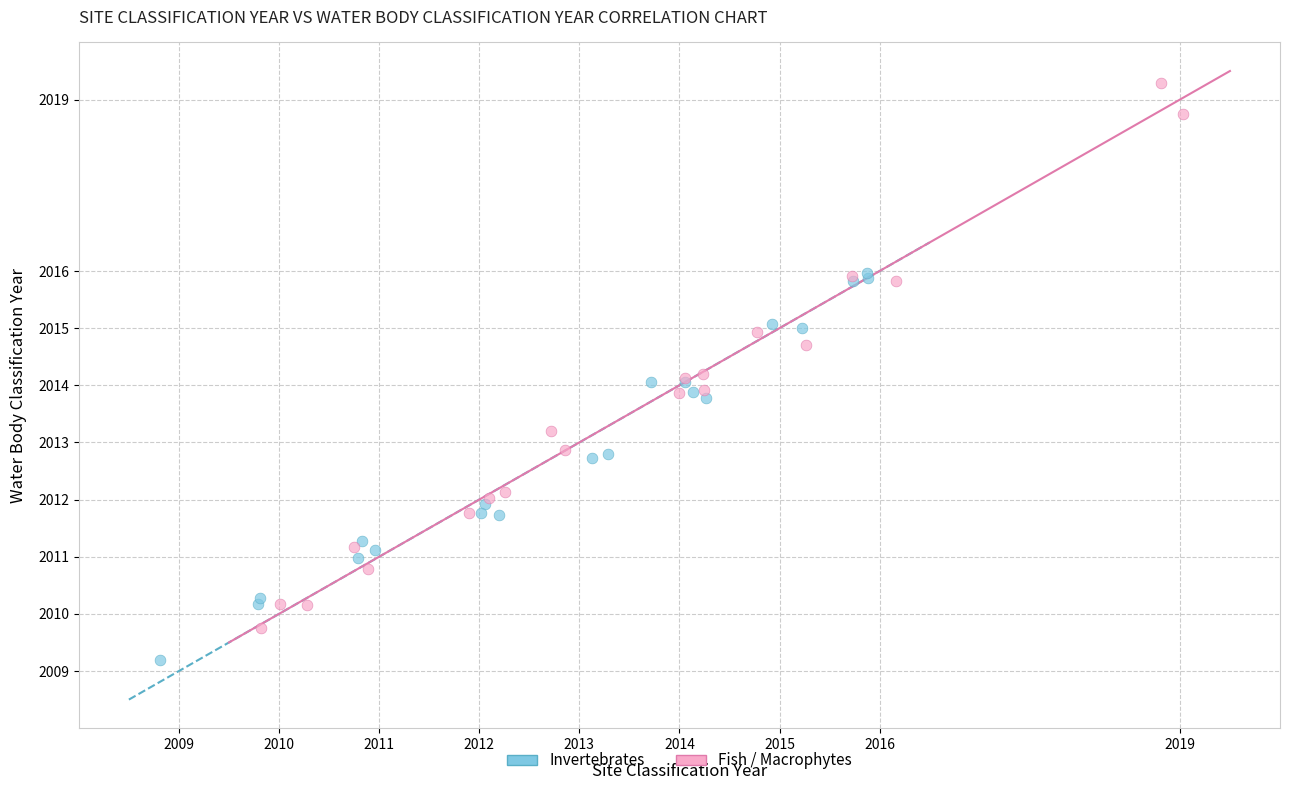

Which series reaches the maximum Y coordinate?

Fish / Macrophytes